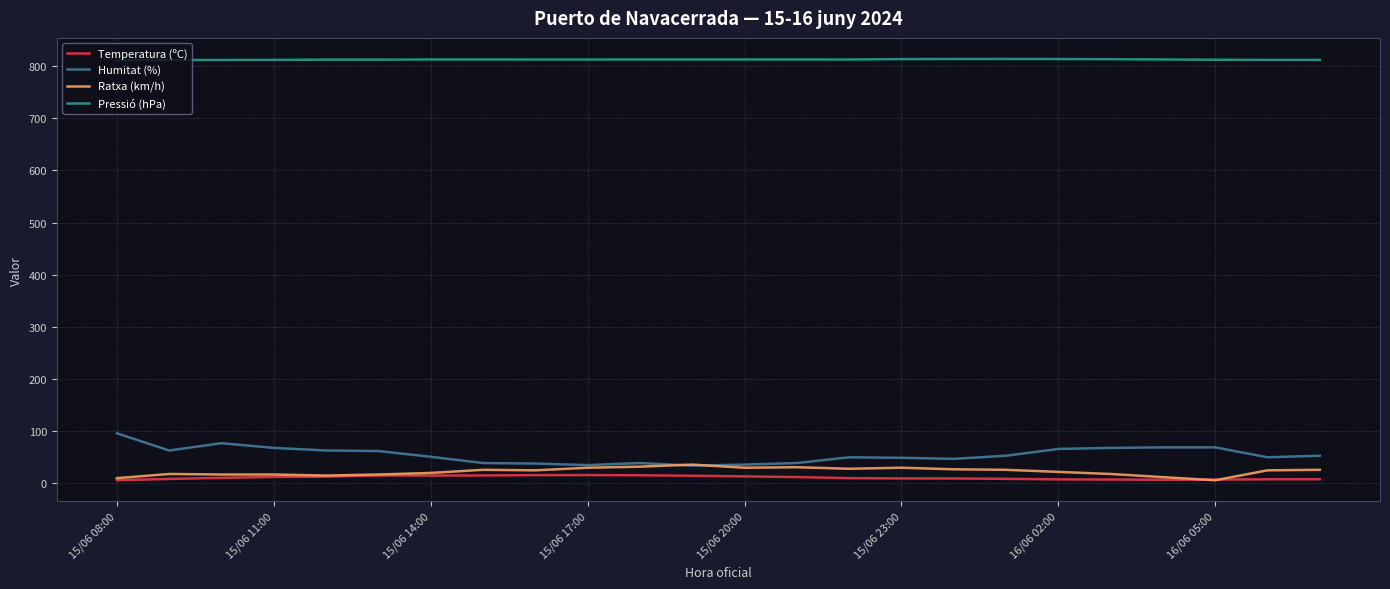

What is the average value of the Ratxa (km/h) series?

22.7